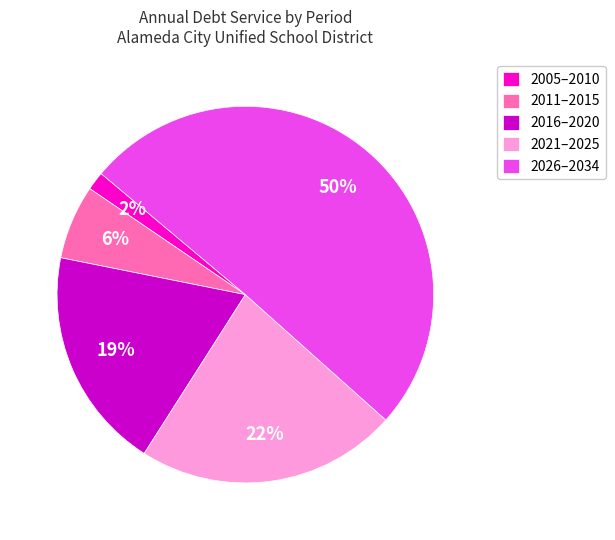

Which category accounts for the majority?

2026–2034